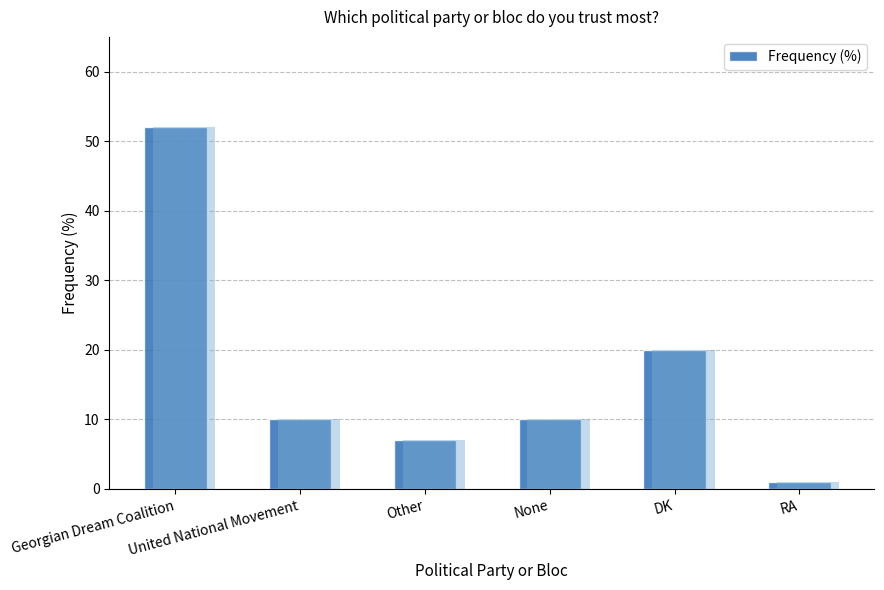

List the labels in order of value, largest first.

Georgian Dream Coalition, DK, United National Movement, None, Other, RA